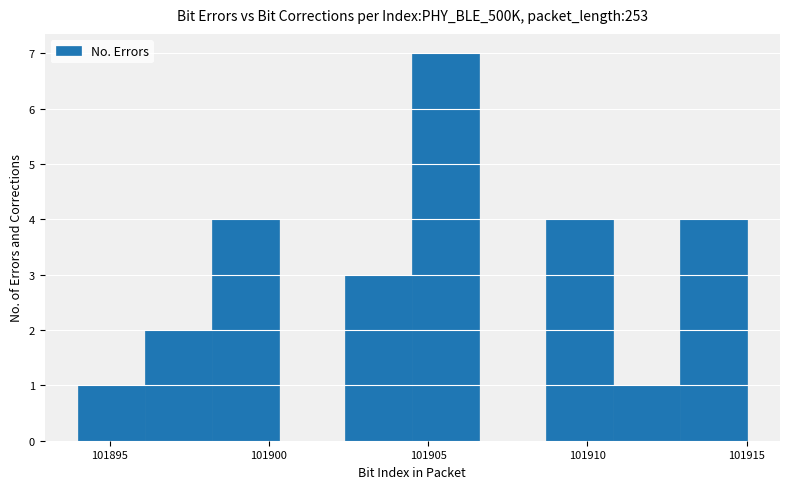

Reading left to right, list every bar in this chart as the range it spans on the x-axis followed by its height. Neither the bar edges nor the heights are printed on the chart, so give them approximately, as read against the axes.

101894.0 to 101896.1: 1
101896.1 to 101898.2: 2
101898.2 to 101900.3: 4
101900.3 to 101902.4: 0
101902.4 to 101904.5: 3
101904.5 to 101906.6: 7
101906.6 to 101908.7: 0
101908.7 to 101910.8: 4
101910.8 to 101912.9: 1
101912.9 to 101915.0: 4